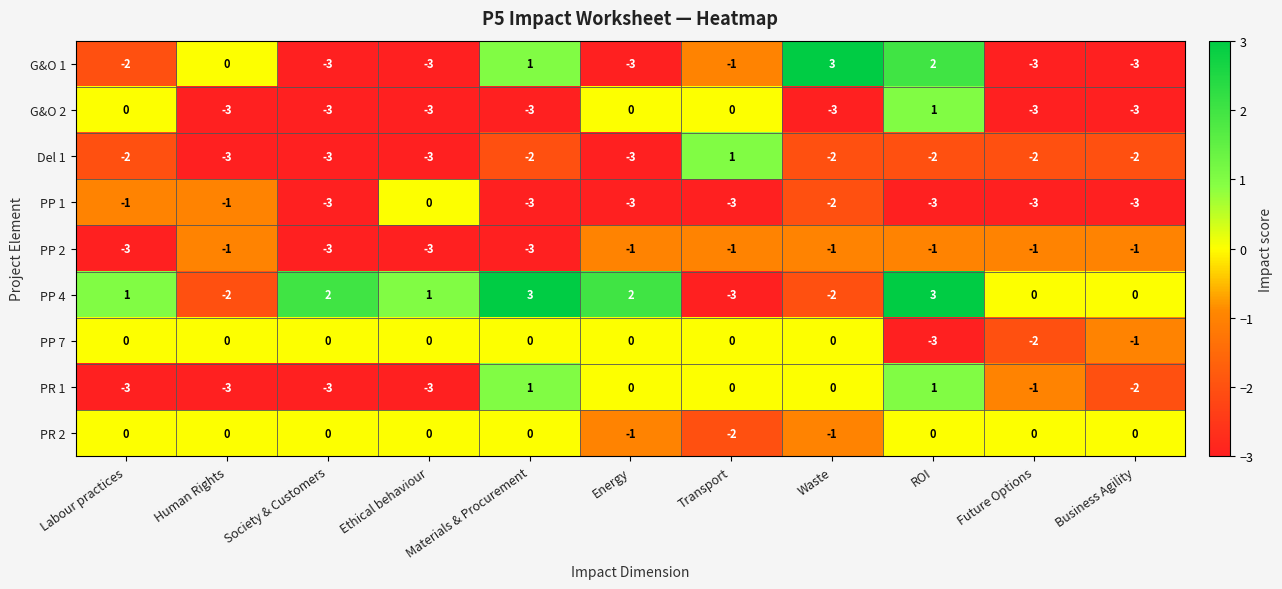

What is the minimum value shown in the chart?

-3